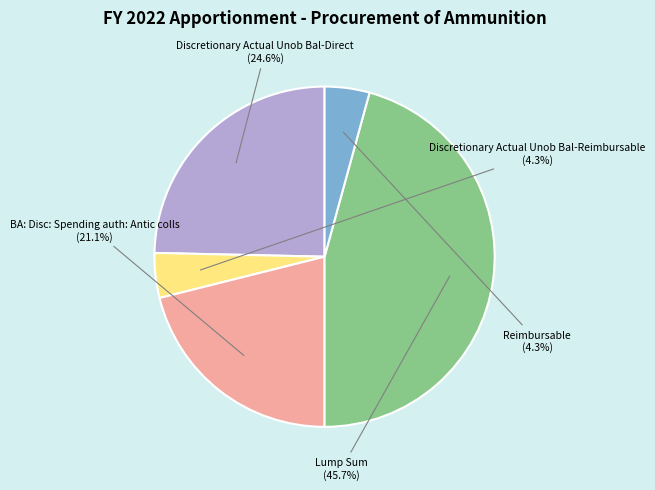

Is there a majority slice in this chart?

No